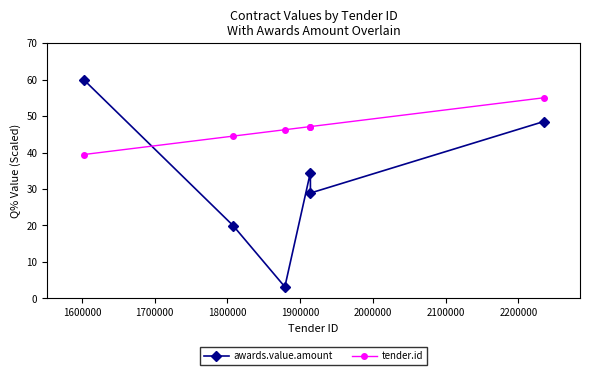

At how many categories does at least one series exceed 5?

6